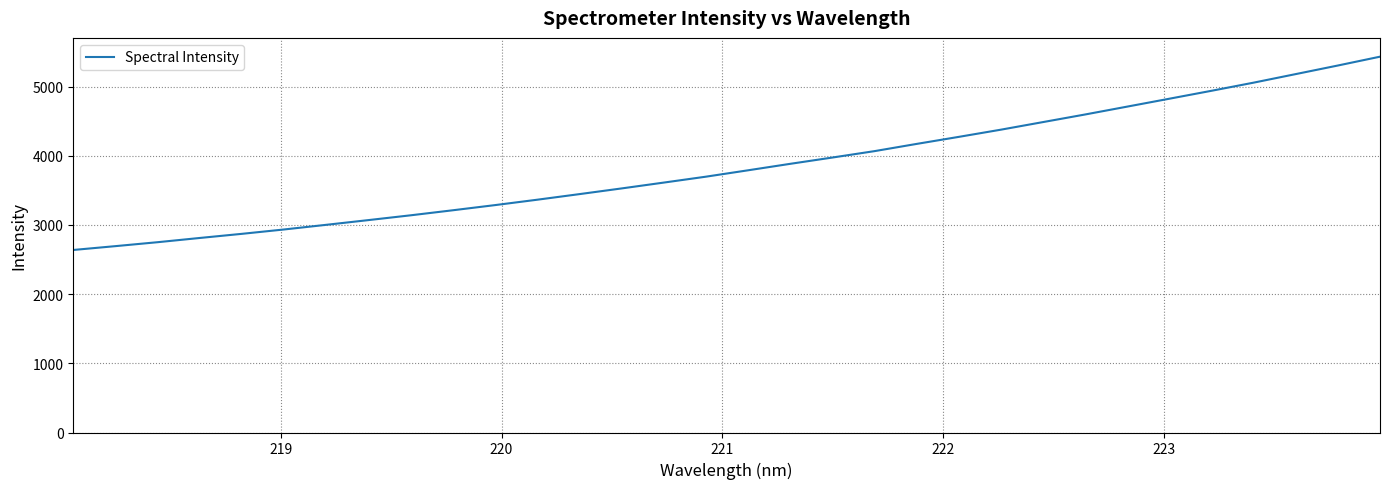

What is the sum of all values?

123129.7